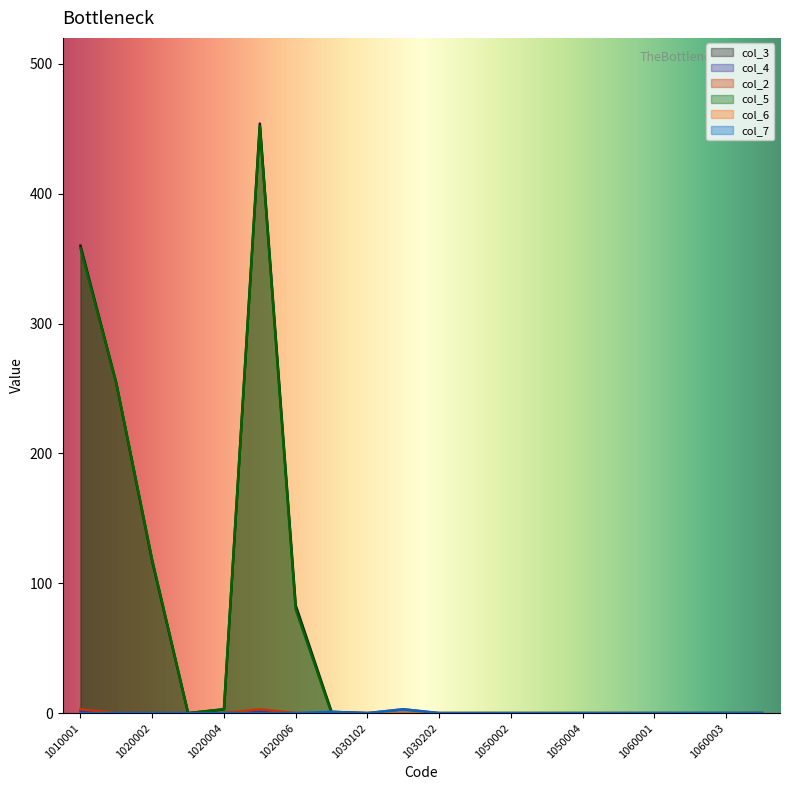

At which category does col_5 reach its first local peak?

1020005